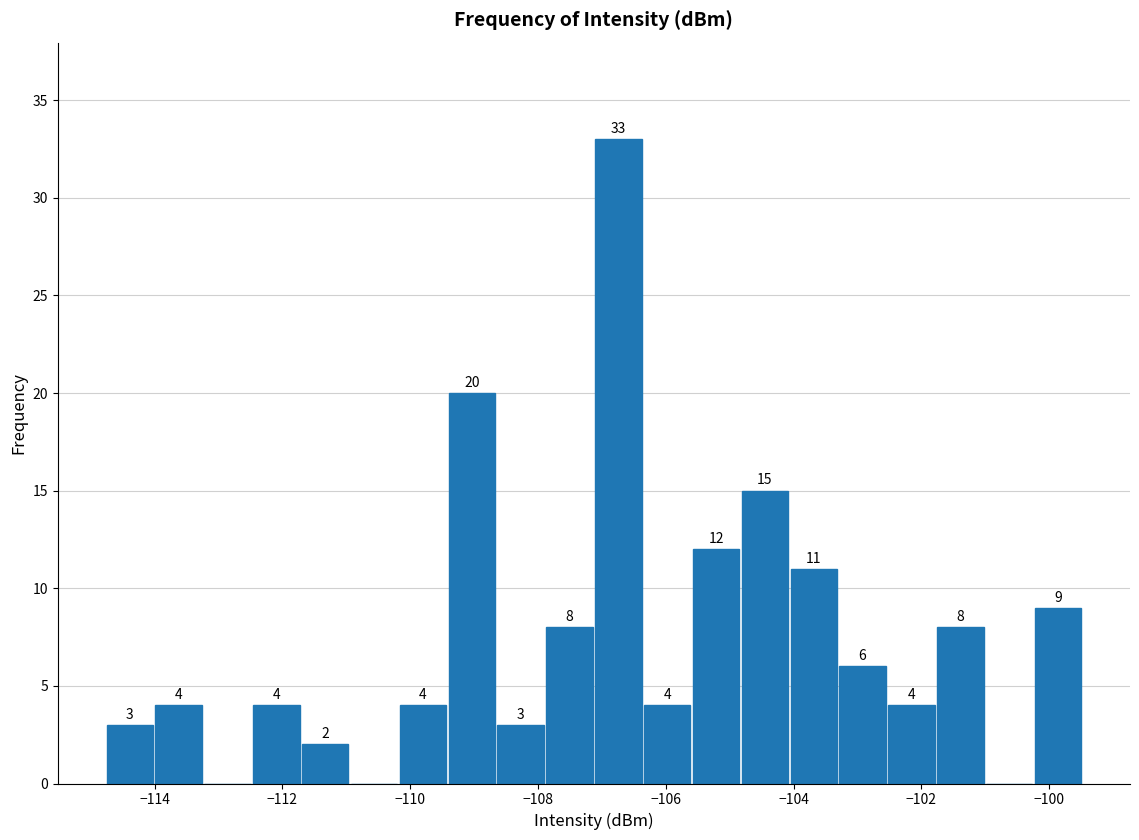

Around what value on the x-axis is the tallest bar? Give the approximate position of its centre, as read against the axis.

-106.8